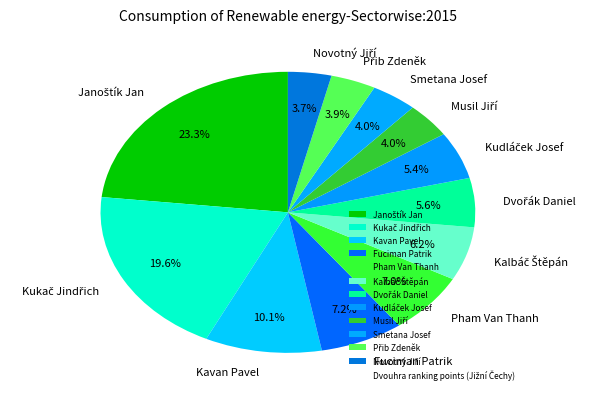

What percentage do Kavan Pavel and Pham Van Thanh together represent?

17.1%